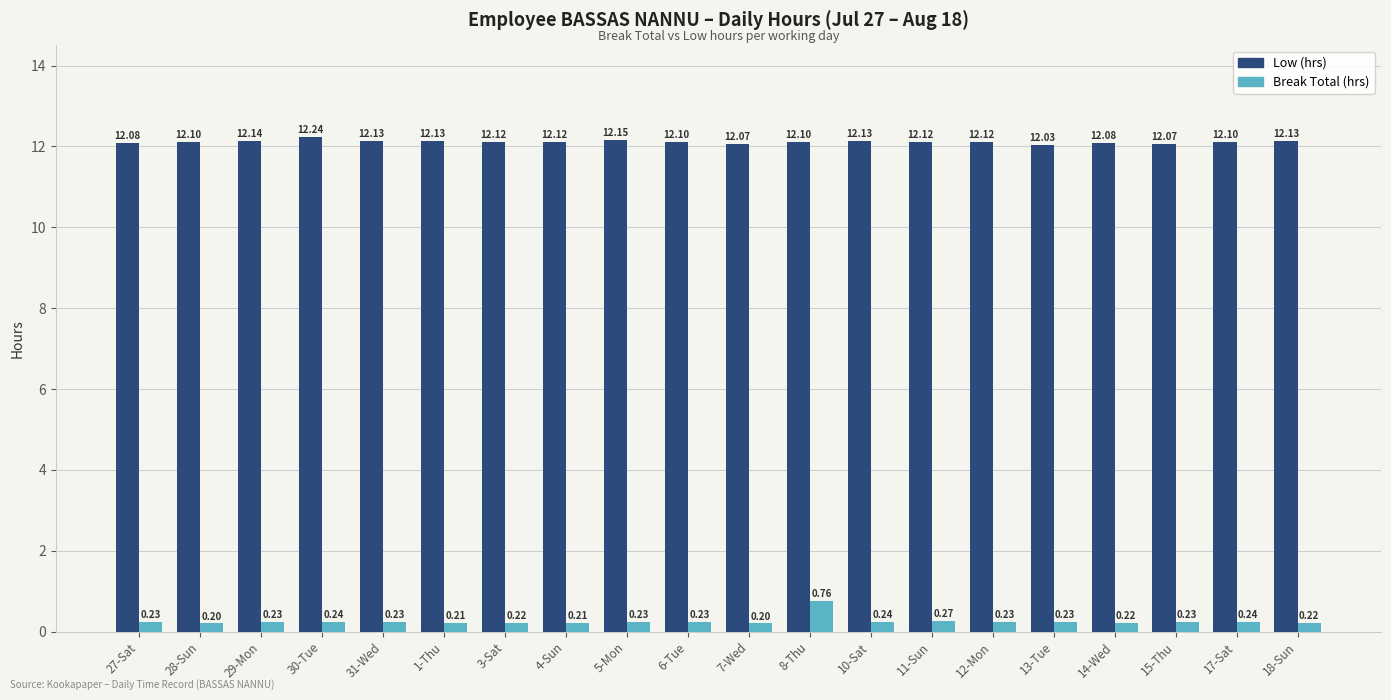

At which category is the sum across all series the highest?

8-Thu